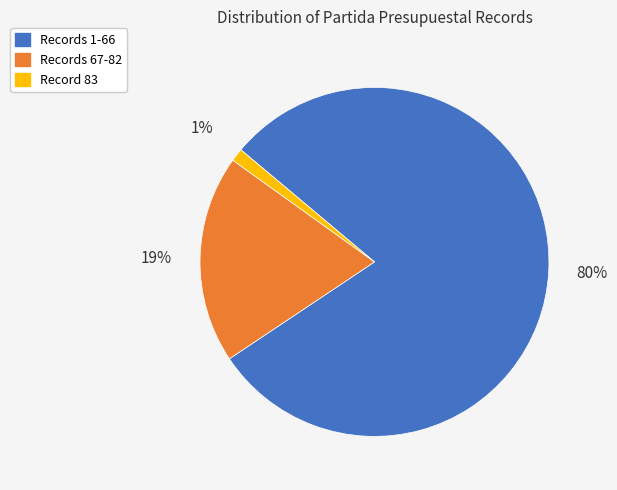

Which has a higher value, Records 1-66 or Record 83?

Records 1-66